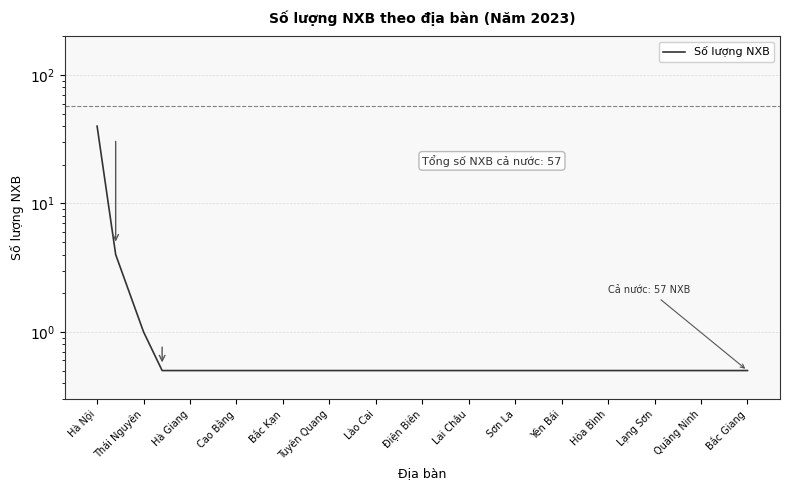

At which category does the chart reach its minimum across all series?

Cao Bằng